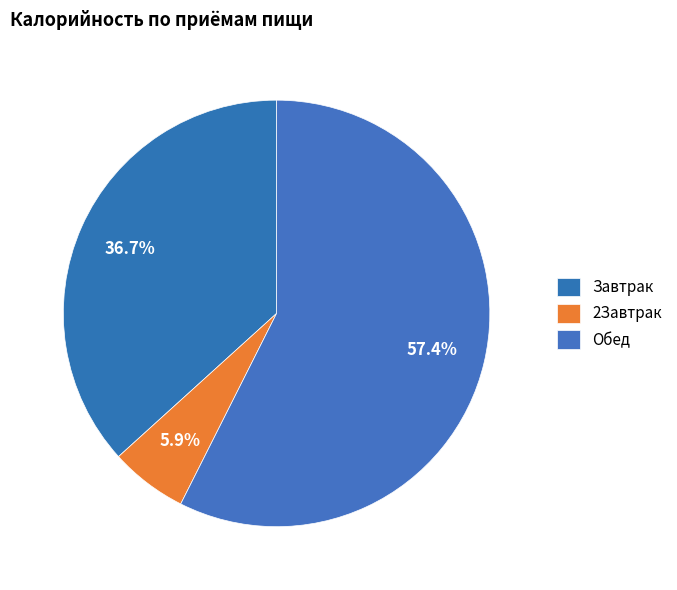

How many slices are in this pie chart?

3